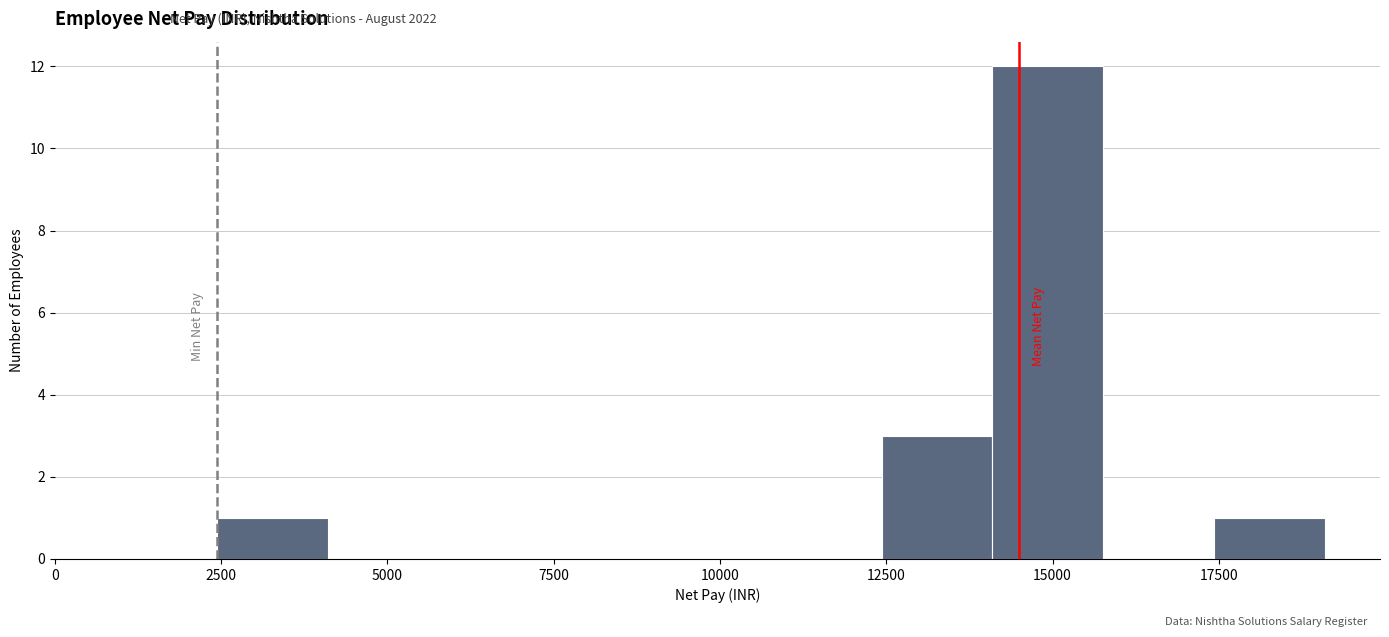

Around what value on the x-axis is the tallest bar? Give the approximate position of its centre, as read against the axis.

15000